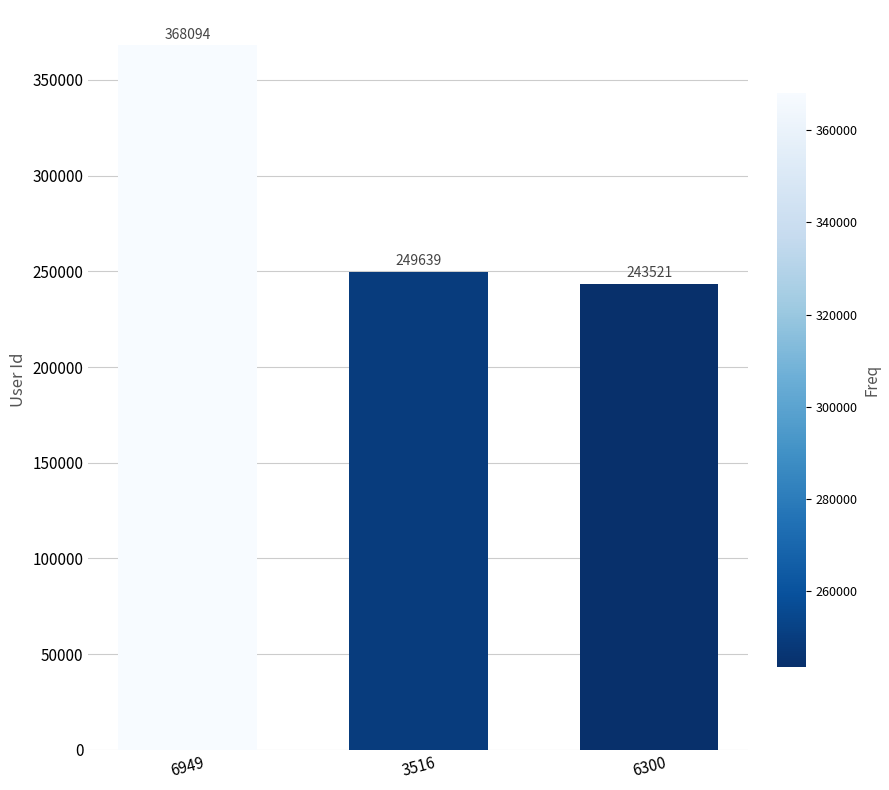

Which has a higher value, 6949 or 3516?

6949